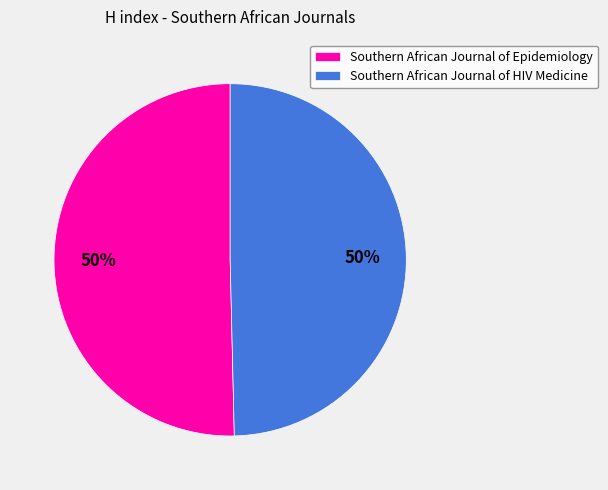

What is the ratio of the value at Southern African Journal of HIV Medicine to the value at Southern African Journal of Epidemiology?

1.0